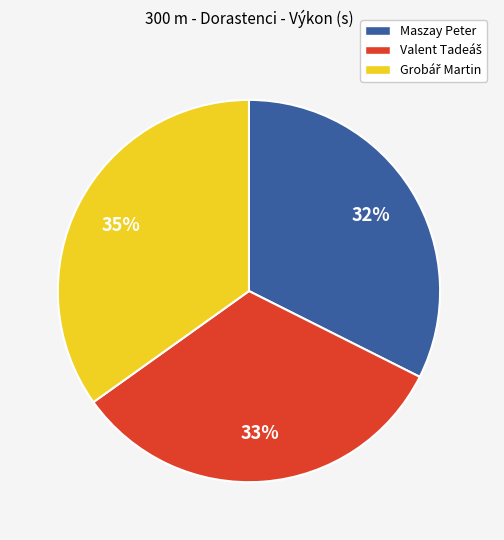

To the nearest percent, what portion does Maszay Peter represent?

32%